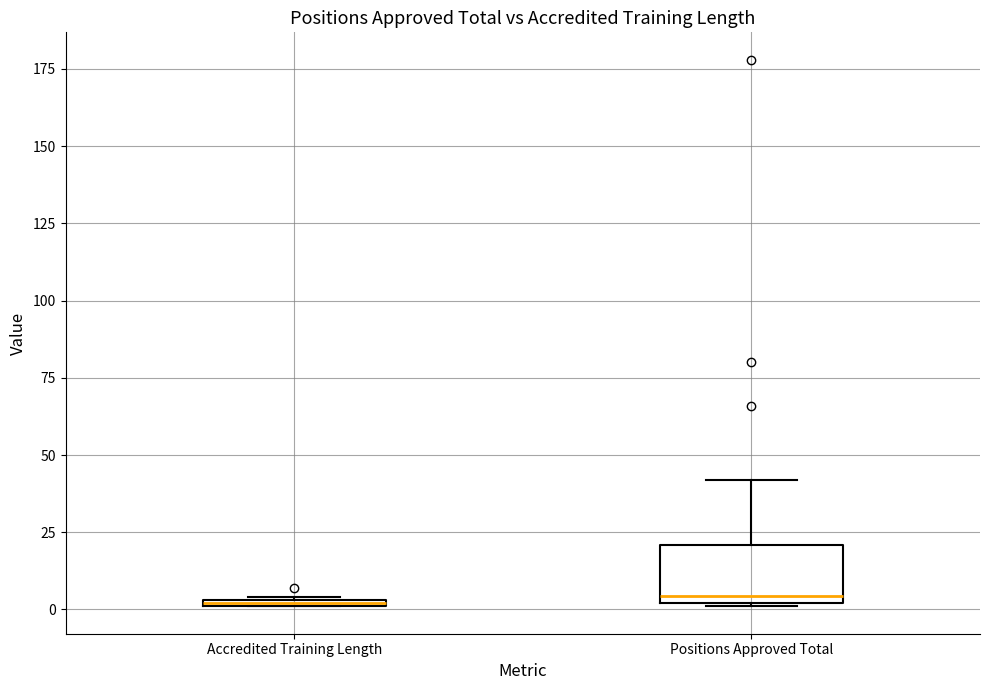

Where is the upper edge of the box for Accredited Training Length on the y-axis? The values are not printed on the chart, so give them approximately, as read against the axis.

5